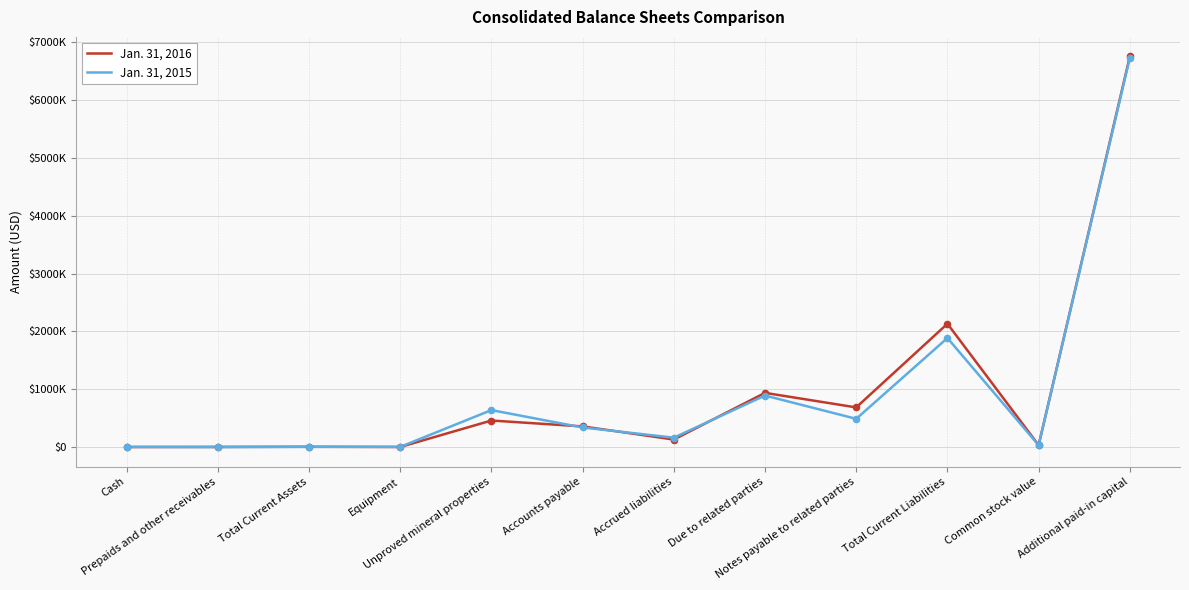

At how many categories does at least one series exceed 3175728?

1